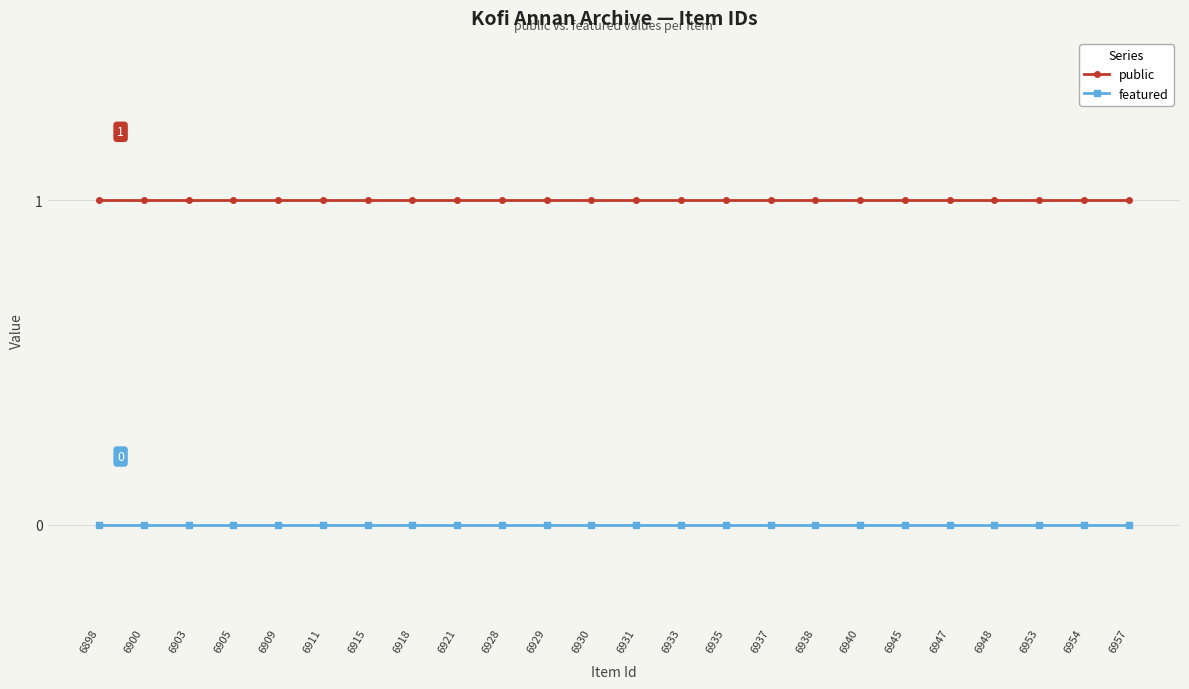

The value of public at 6948 is 1. True or false?

True